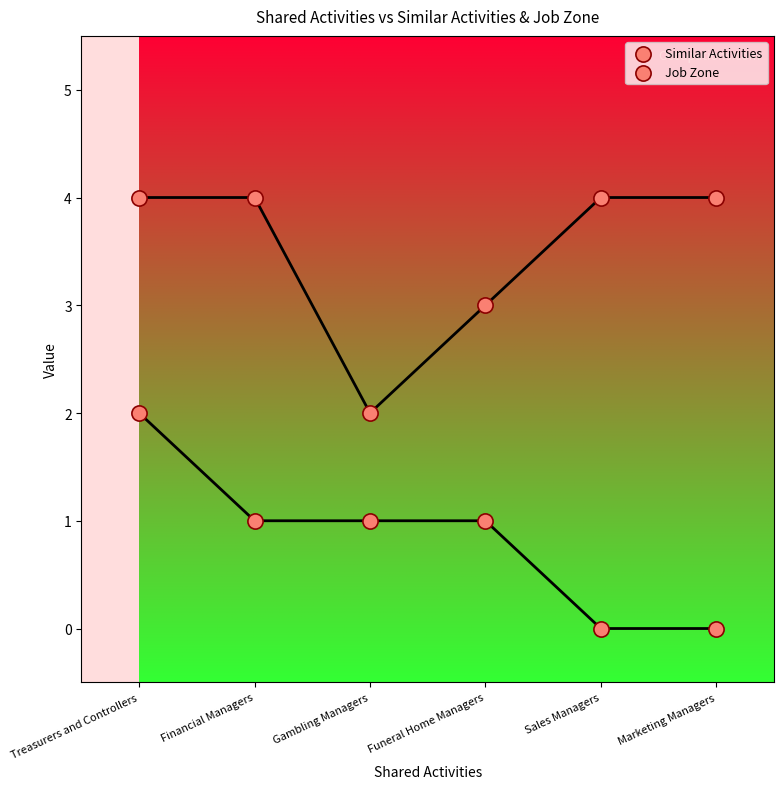

Which series reaches the minimum Y coordinate?

Similar Activities